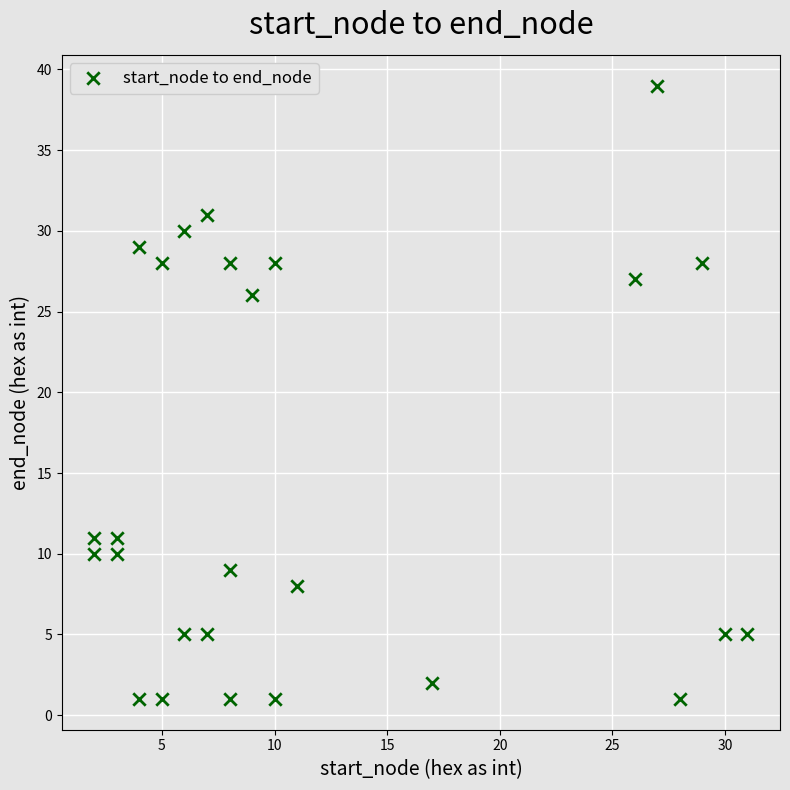

What Y value in the scatter plot is closest to 20?

26